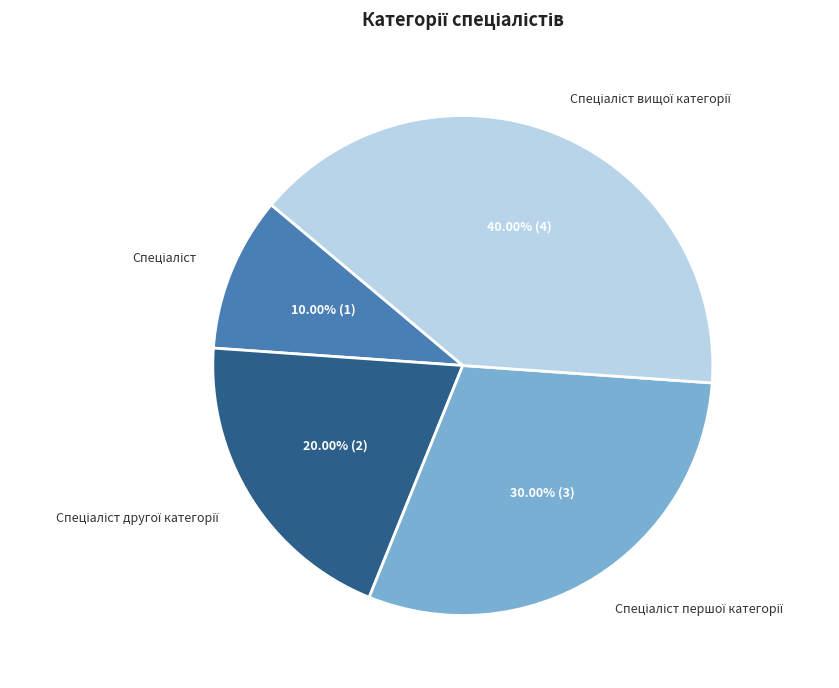

Is there any slice that represents more than half of the pie?

No